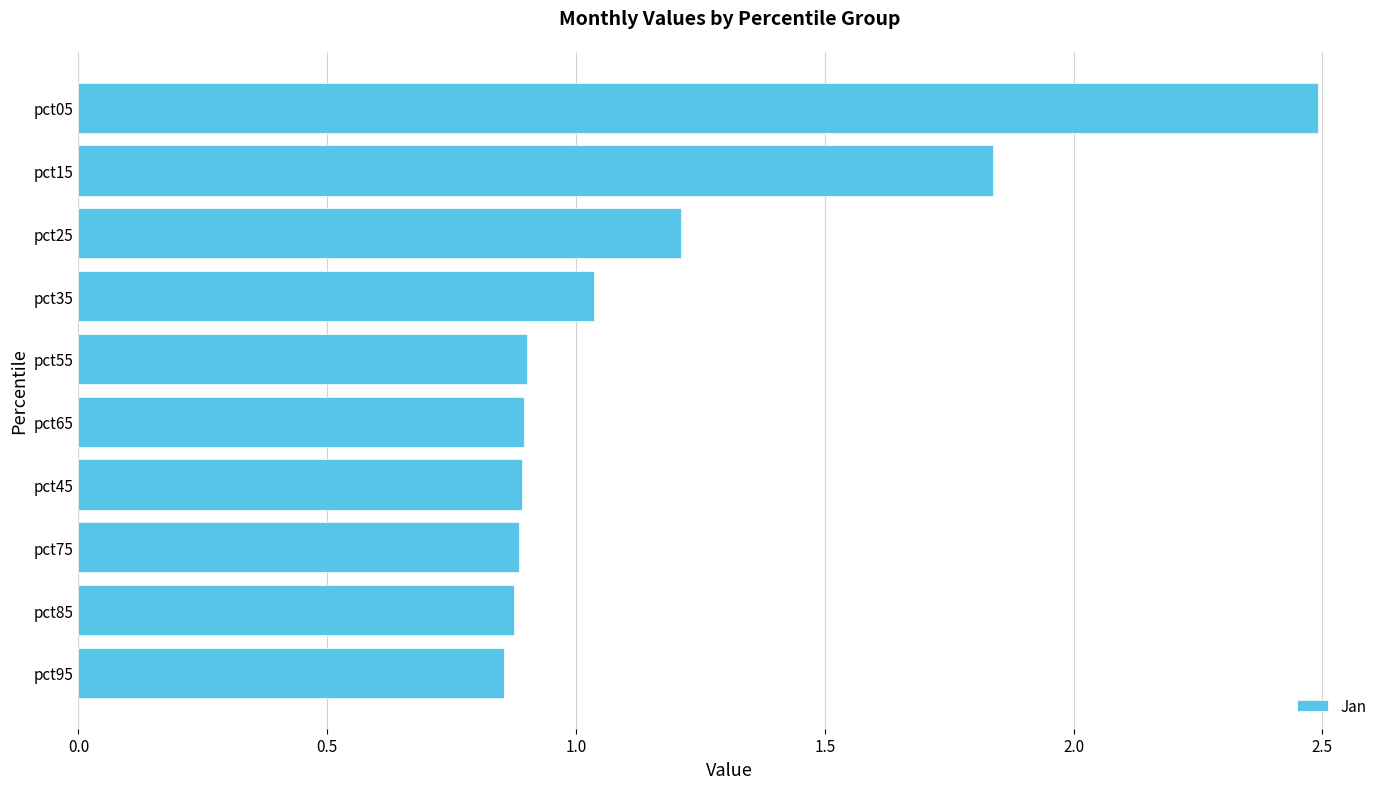

What is the greatest value displayed?

2.5